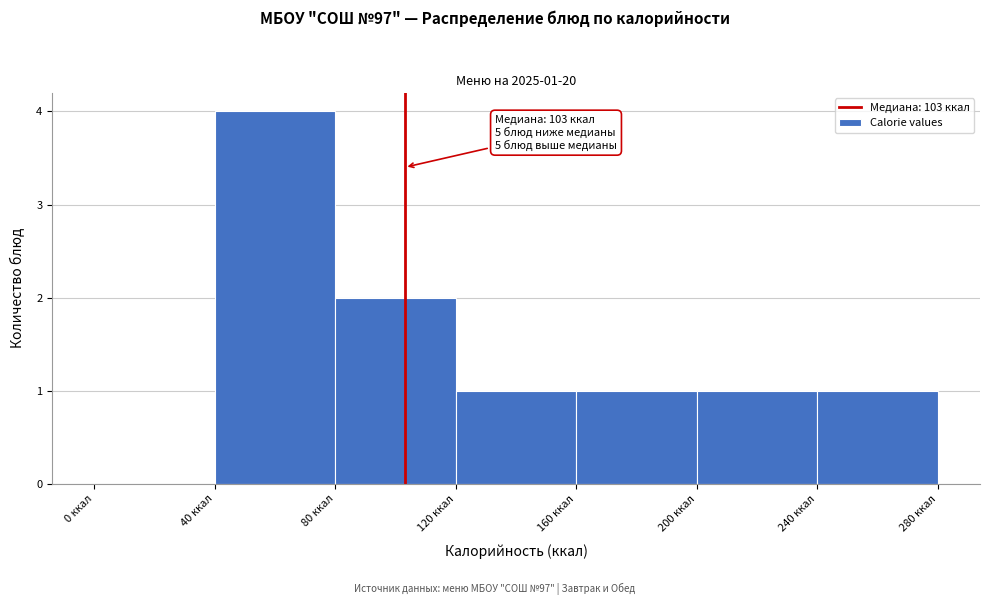

Over which range of the x-axis is the bar tallest?

40 to 80